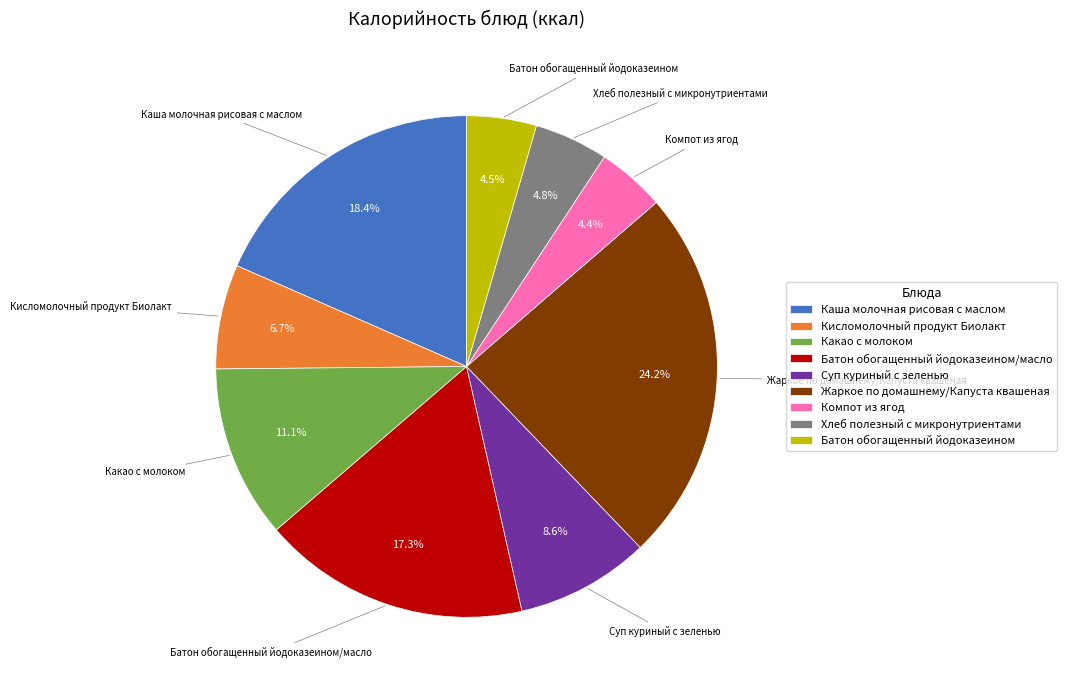

To the nearest percent, what is the difference between the largest and smallest slice percentages?

20%